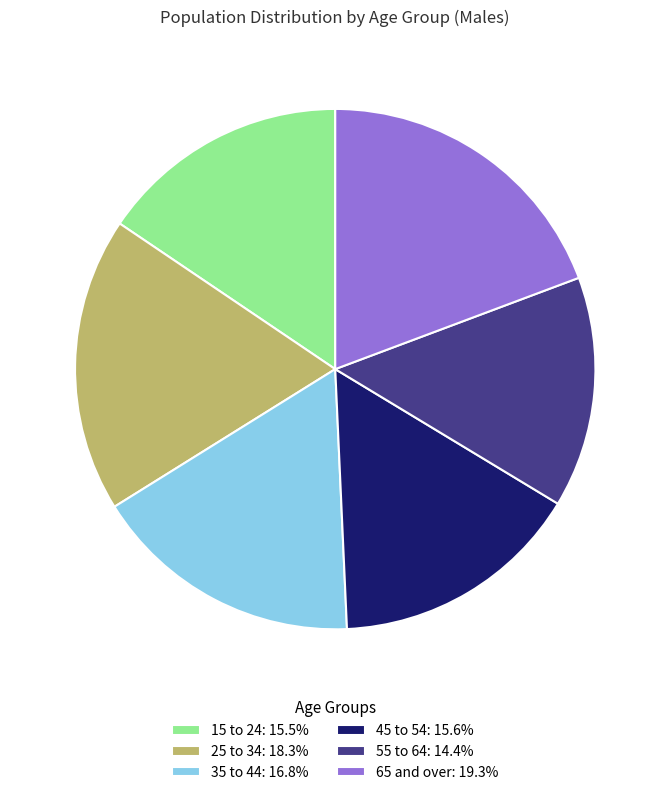

How many slices are in this pie chart?

6